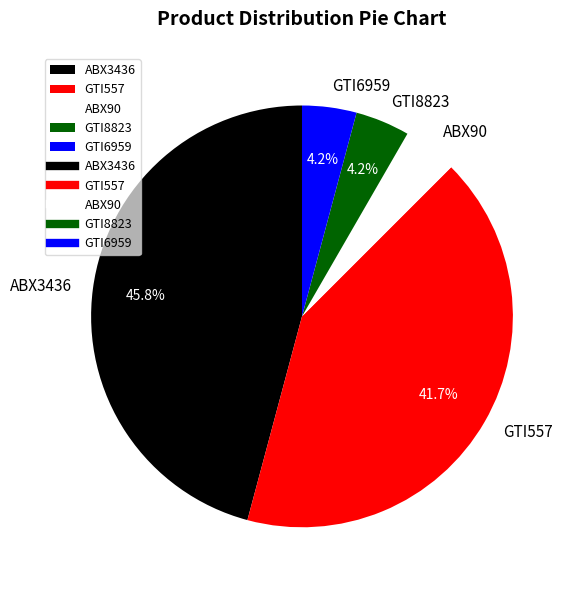

Is ABX90 the majority of the pie?

No